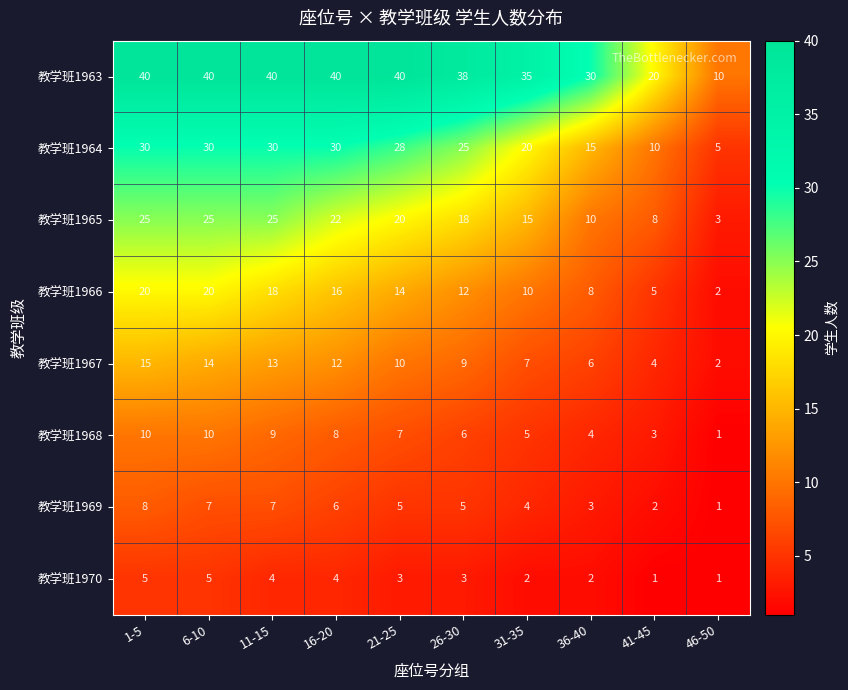

The 教学班1966 series shows 10 at 31-35. True or false?

True